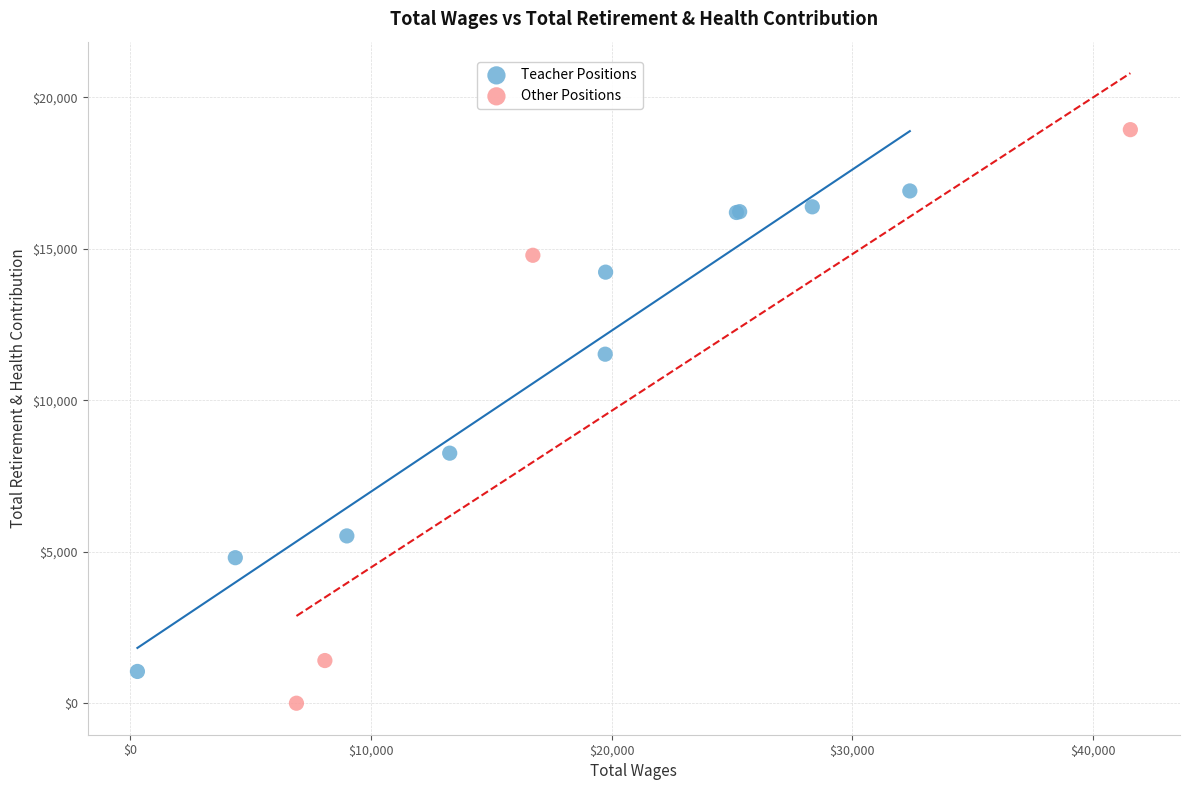

Which series reaches the maximum Y coordinate?

Other Positions